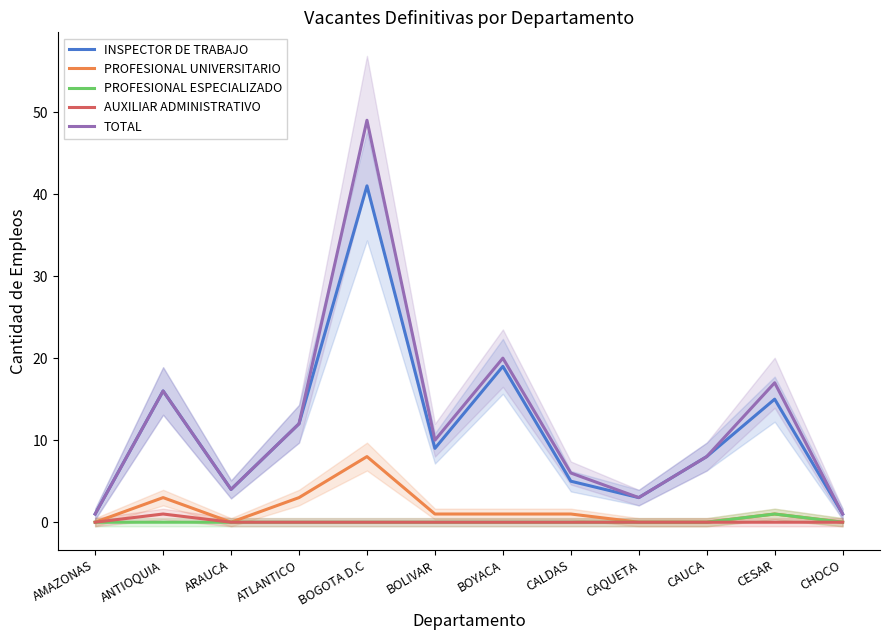

What is the difference between the highest and lowest values at BOLIVAR?

10